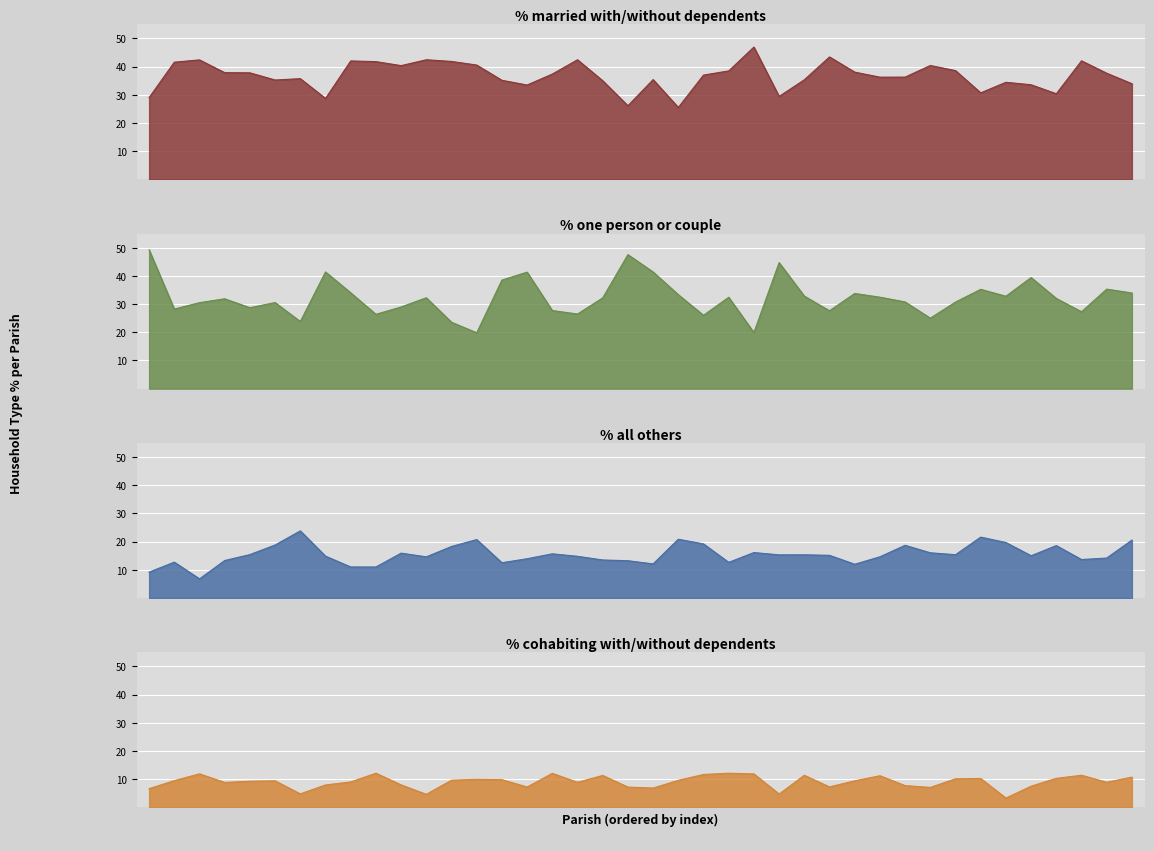

True or false: % married with/without dependents has a value of 26.1 at West Moors.

True